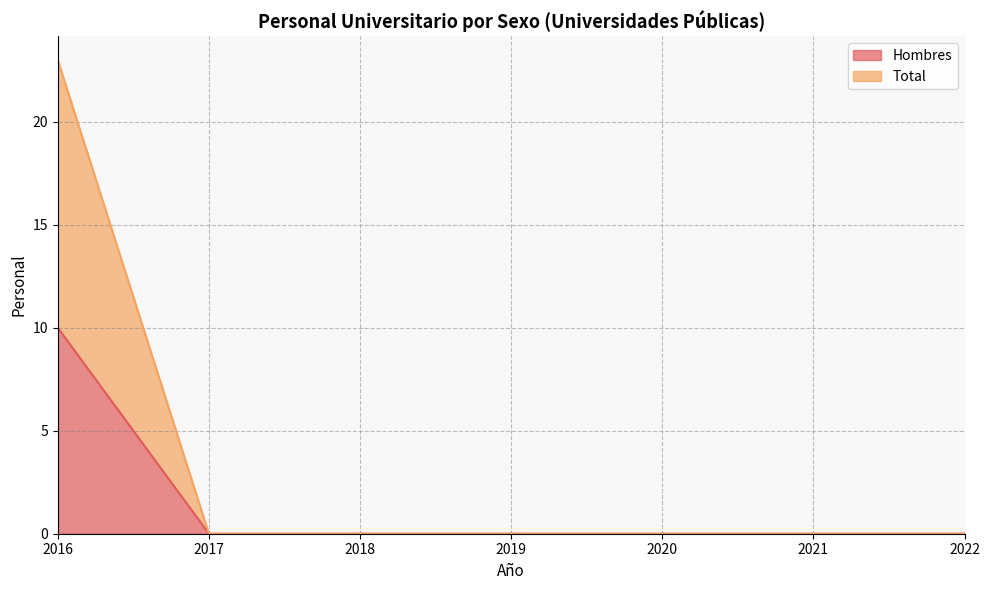

At which label does Total reach its peak?

2016